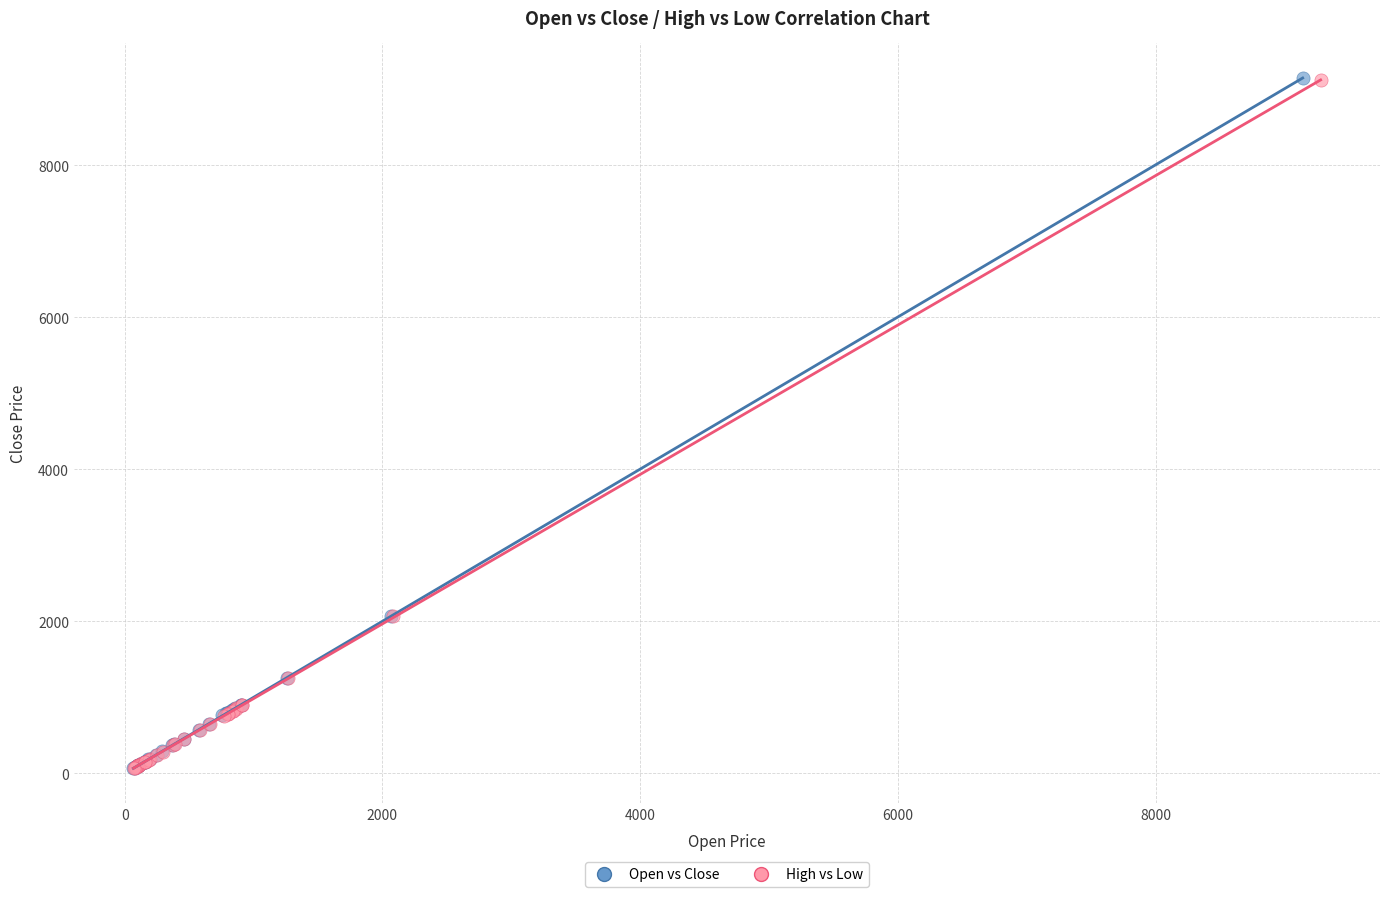

Which series has the largest Y range (max minus min)?

Open vs Close